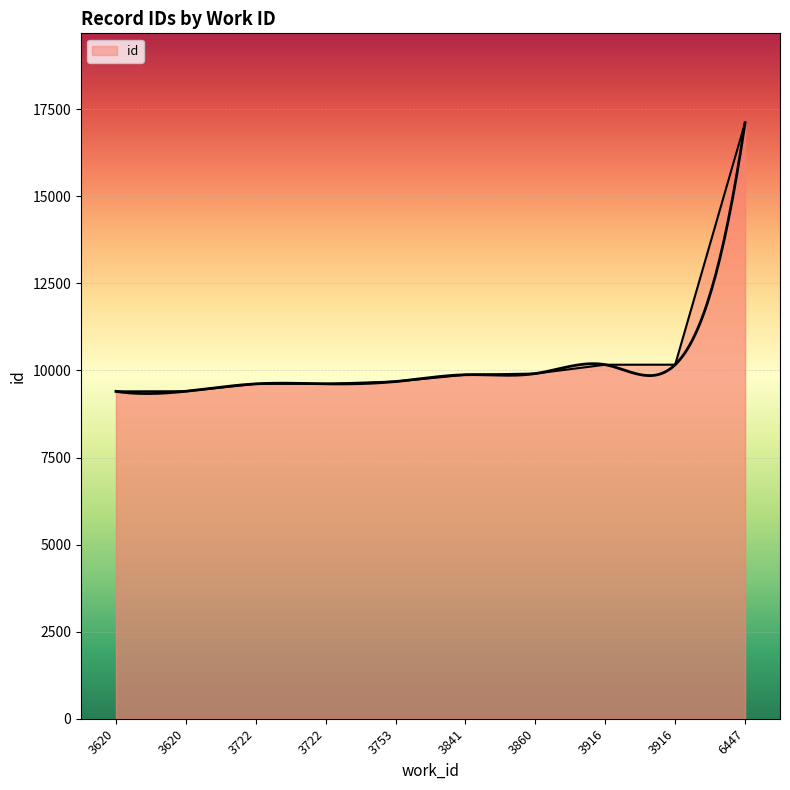

Reading right to left, list all the values displayed in this chart.

17115	10167	10166	9912	9878	9683	9617	9616	9404	9401